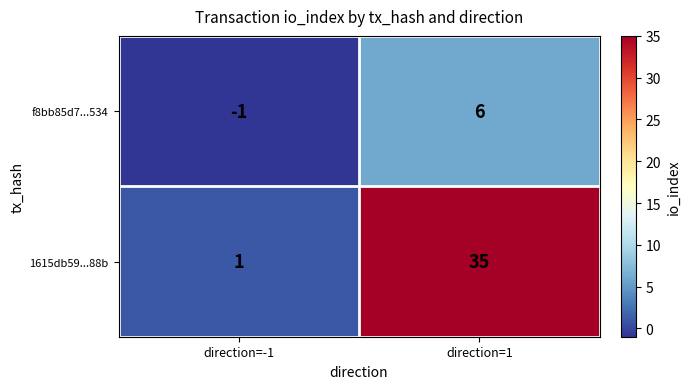

Reading left to right, what are all the values shown in this chart?

f8bb85d7...534: -1	6
1615db59...88b: 1	35